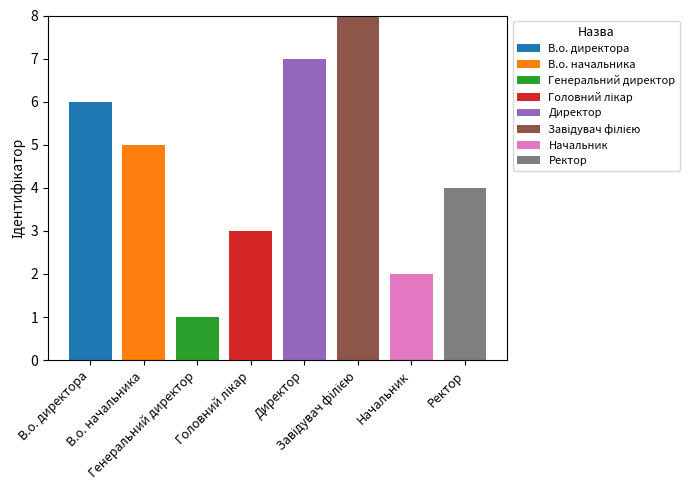

How many categories are shown in the chart?

8